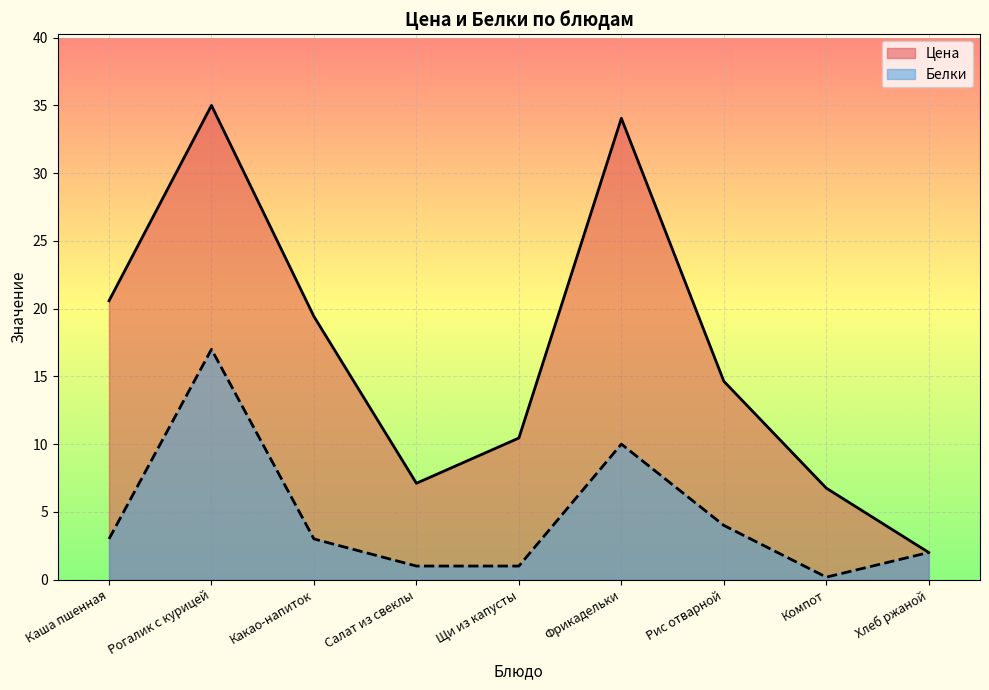

Where is the first local maximum for Цена?

Рогалик с курицей